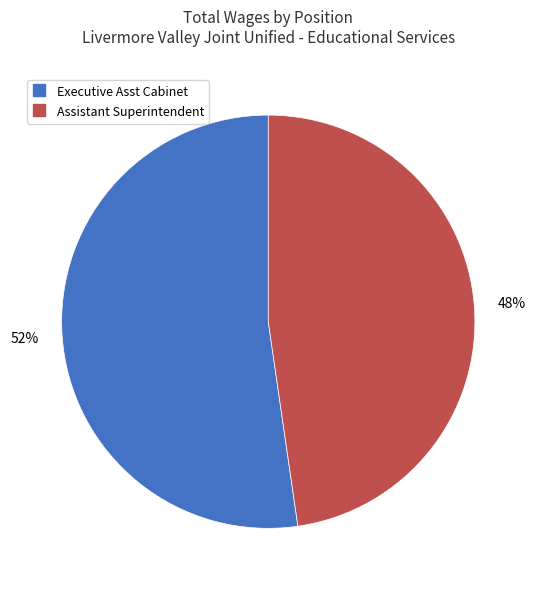

Which category accounts for the majority?

Executive Asst Cabinet